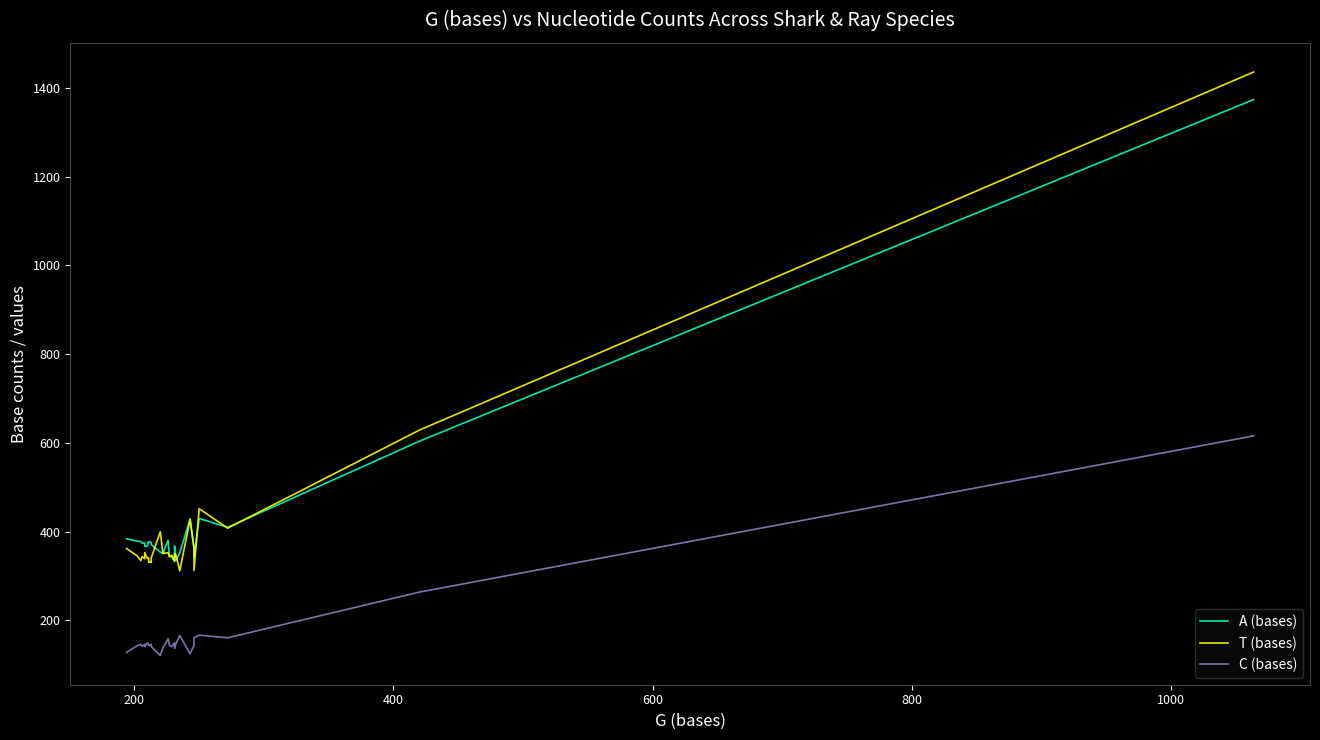

How many categories are shown in the chart?

28